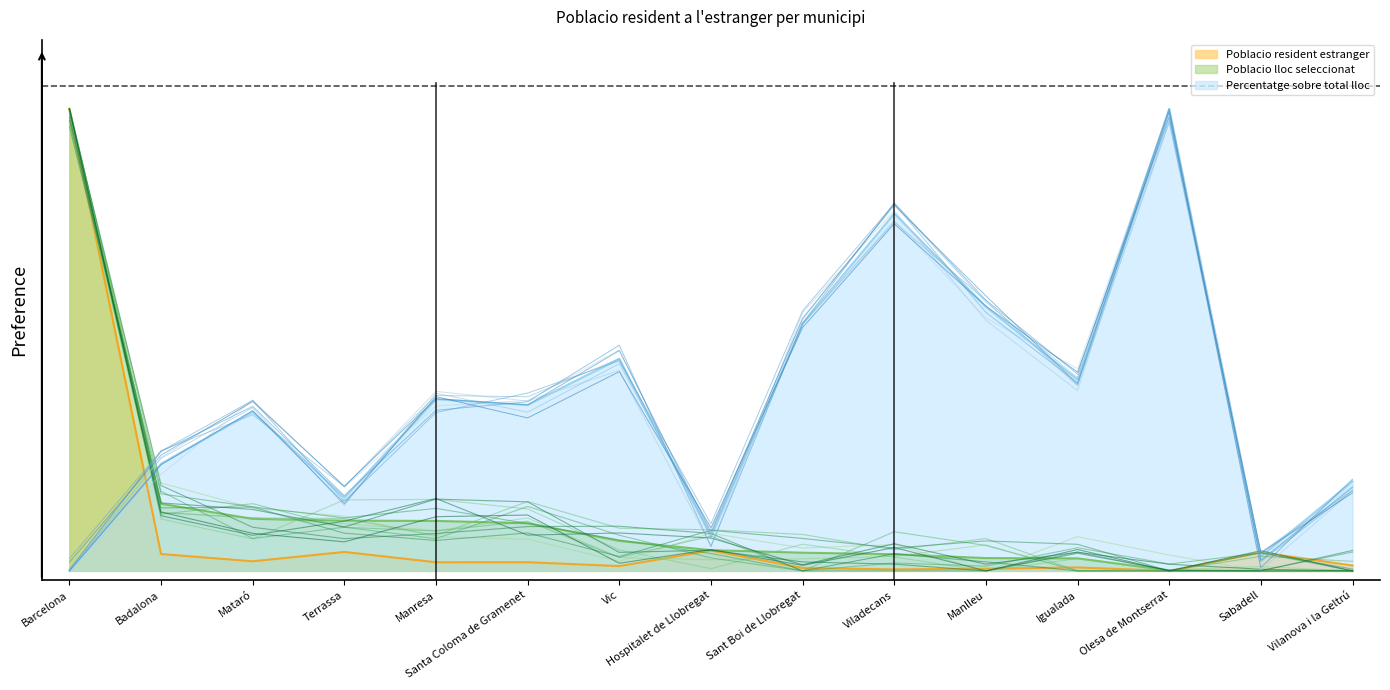

Which series has the largest total across all categories?

Percentatge sobre total lloc